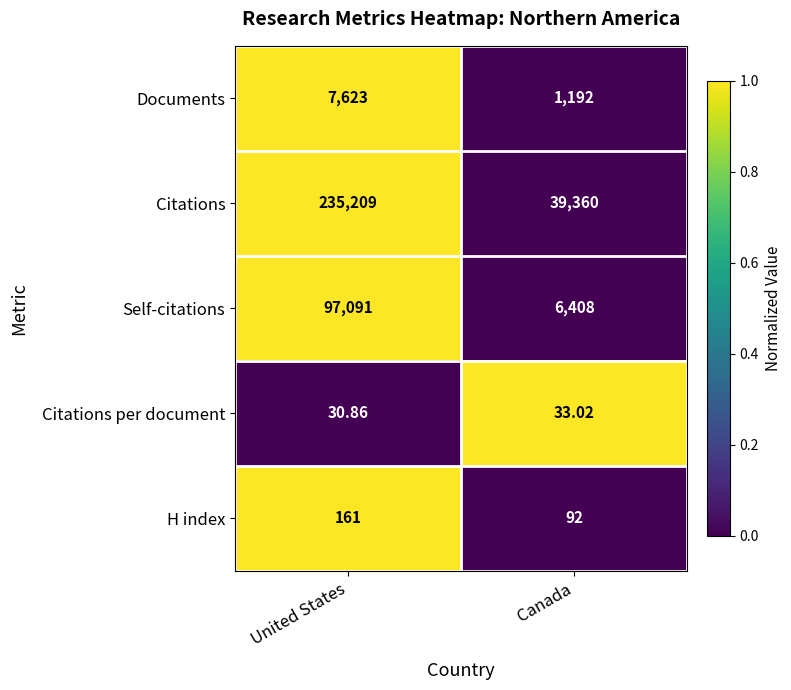

Rank the series by their maximum value, from lowest to highest.

Citations per document, H index, Documents, Self-citations, Citations